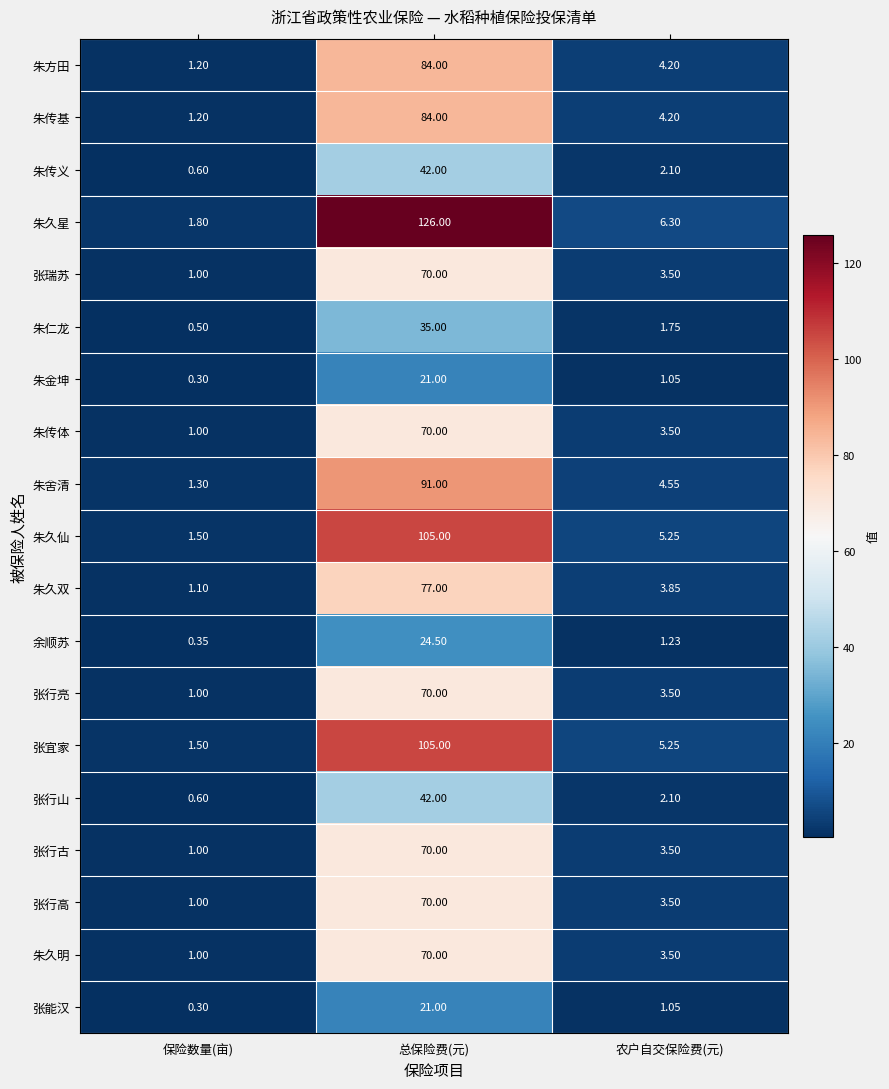

Where is 张行古 nearest to the value 35?

农户自交保险费(元)